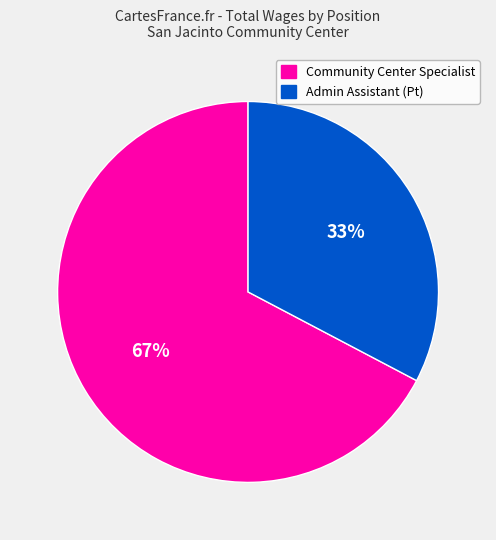

Approximately how many times larger is the value at Admin Assistant (Pt) compared to Community Center Specialist?

0.5